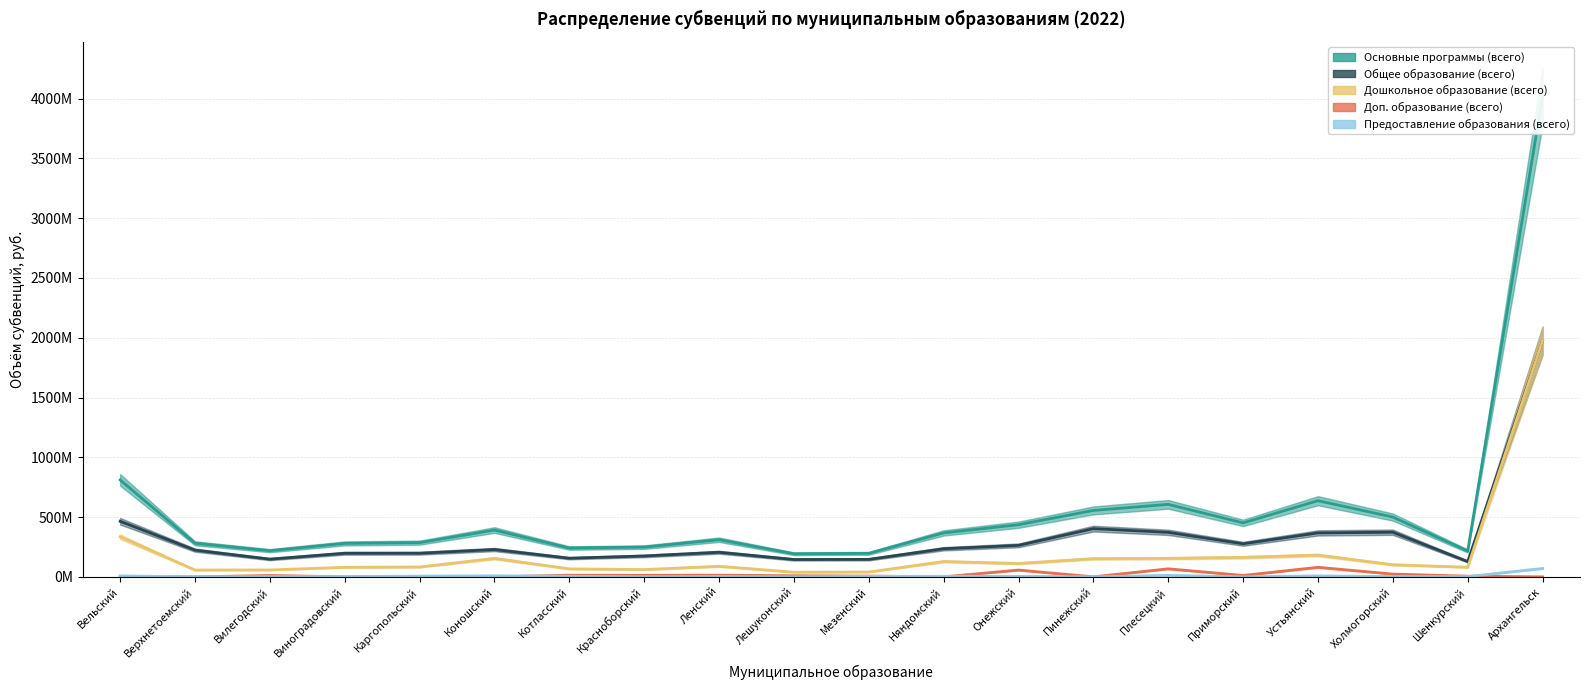

True or false: Предоставление образования (всего) has more than 2 interior local peaks.

True